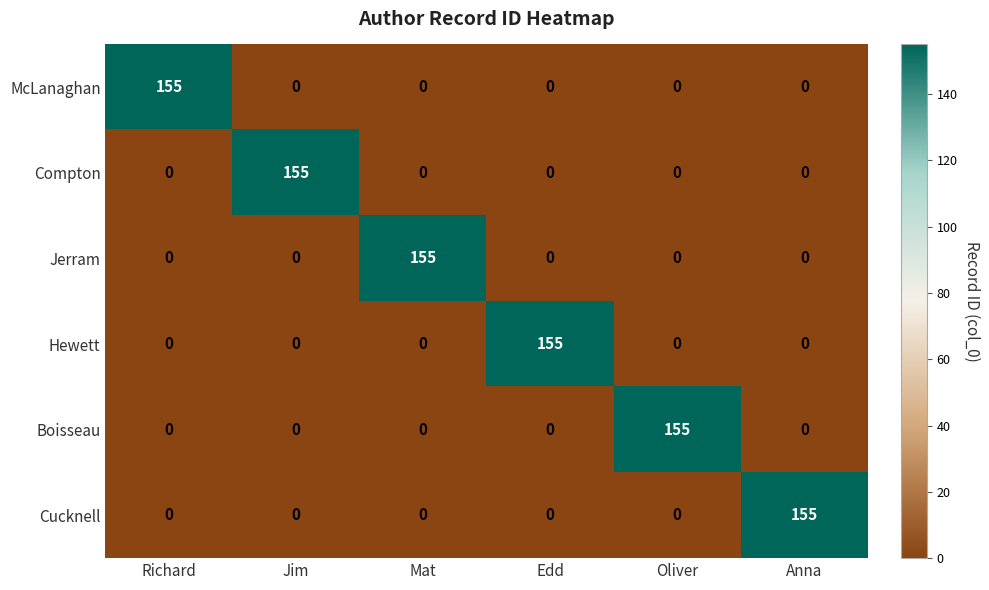

What is the spread (max minus min) of values at Richard?

155